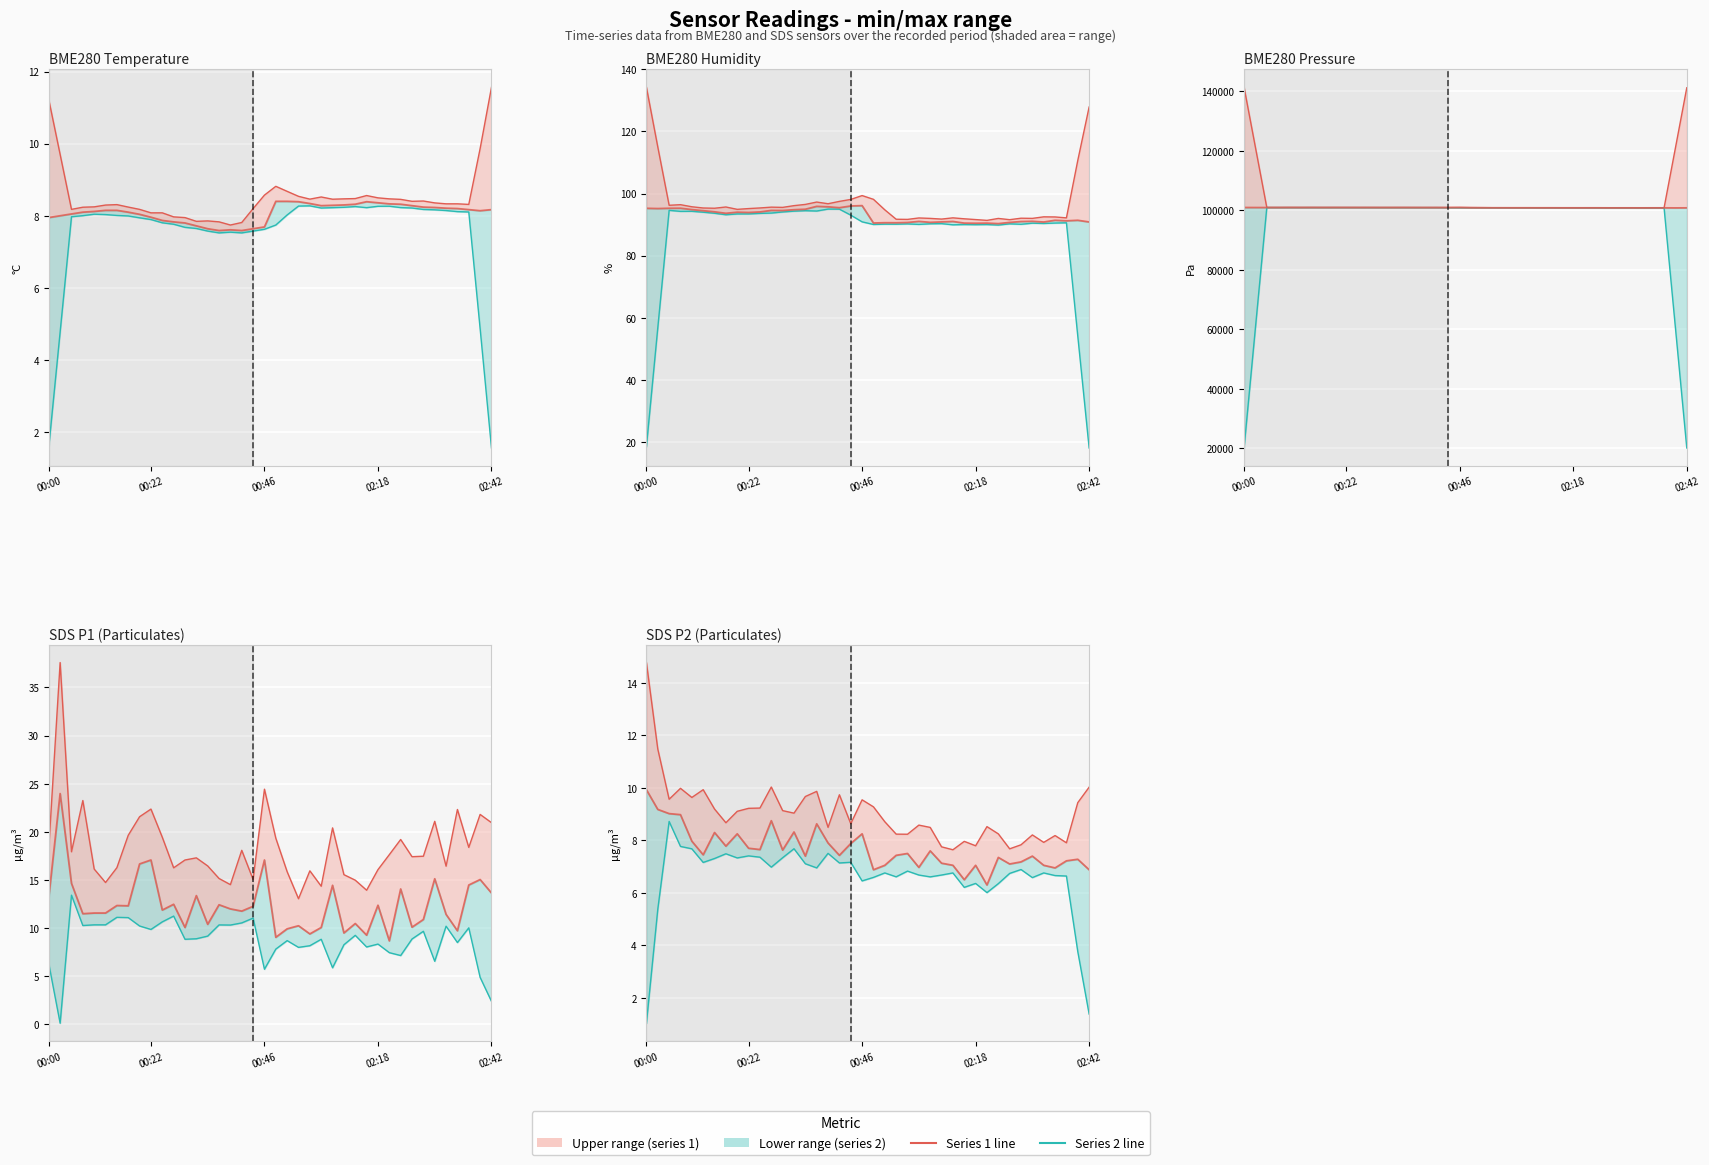

Does the chart display data point markers on the line(s)?

No